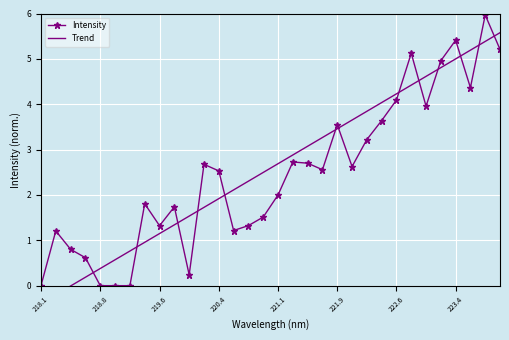

True or false: Intensity has more than 2 points higher than both neighbors.

True